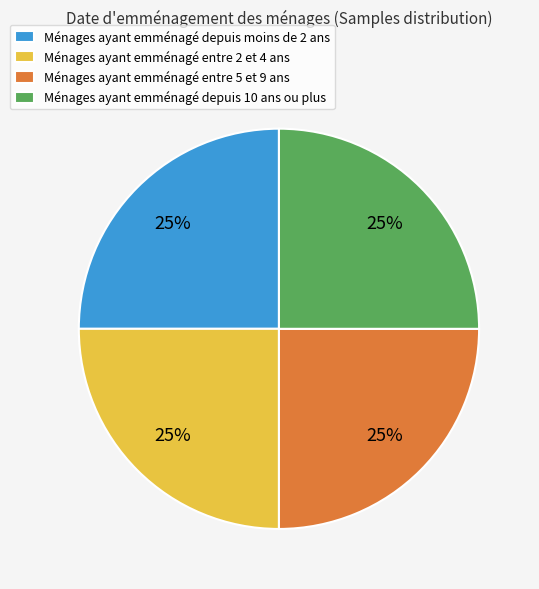

How many slices are in this pie chart?

4